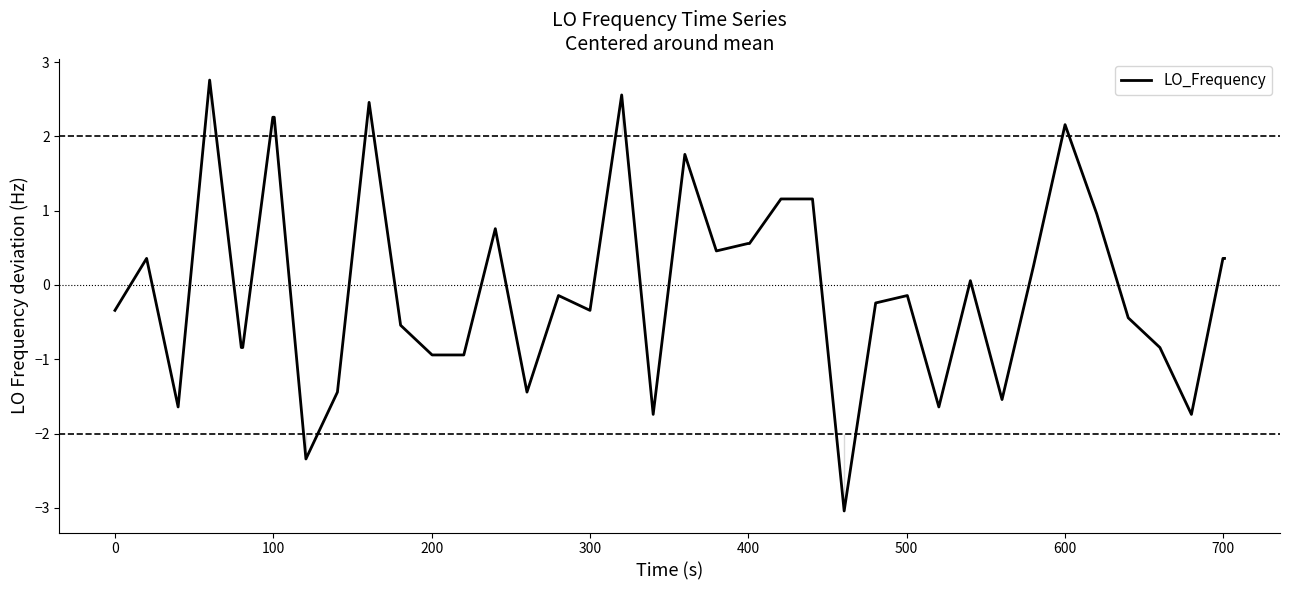

What is the difference between the maximum and minimum values?

5.8